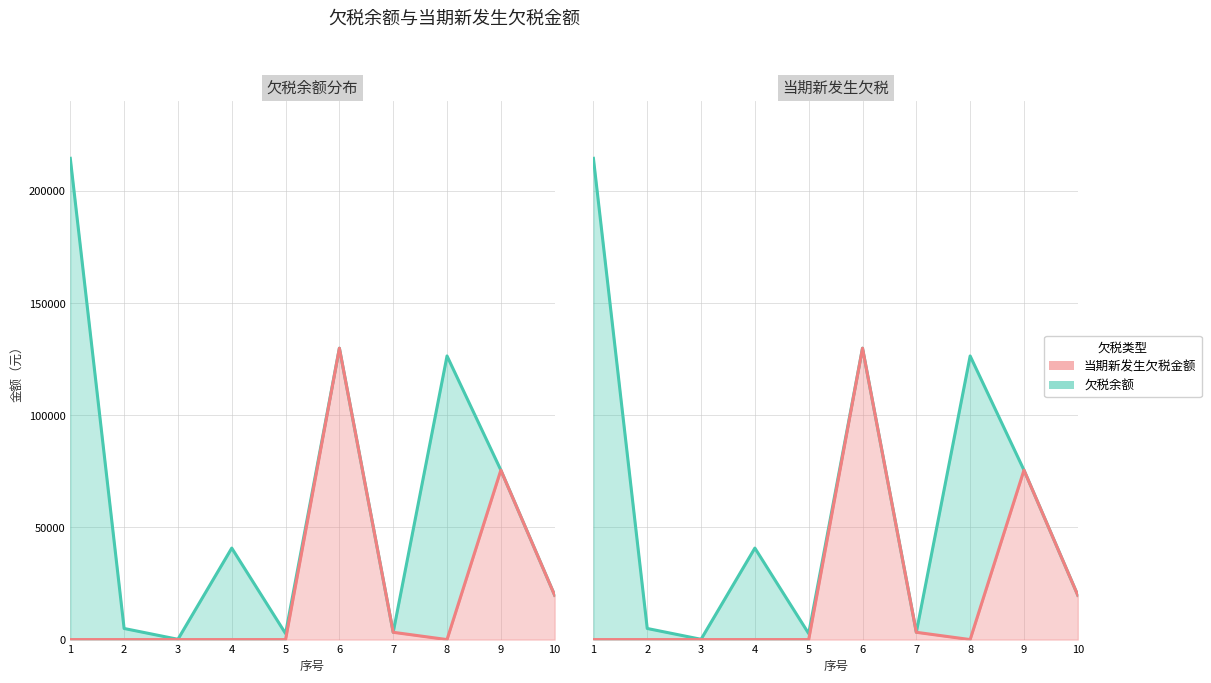

Is it true that 当期新发生欠税金额 equals 19762.4 at 10?

True